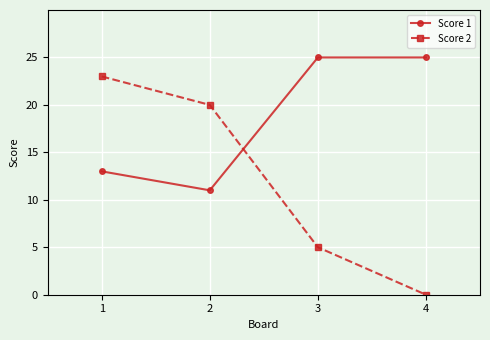

How many lines are shown in the chart?

2